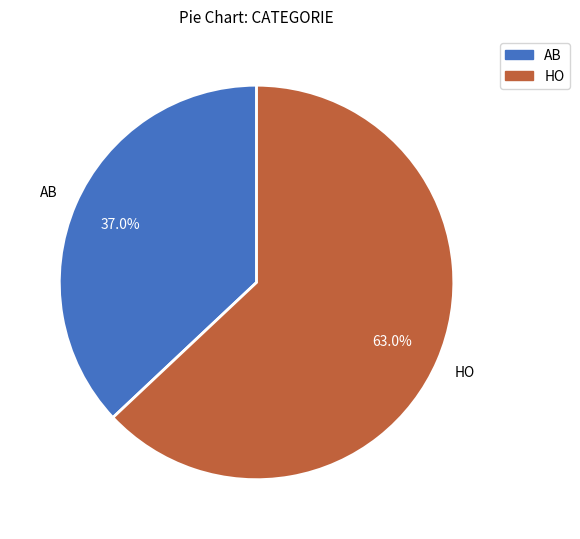

Which slice represents more than half of the pie?

HO